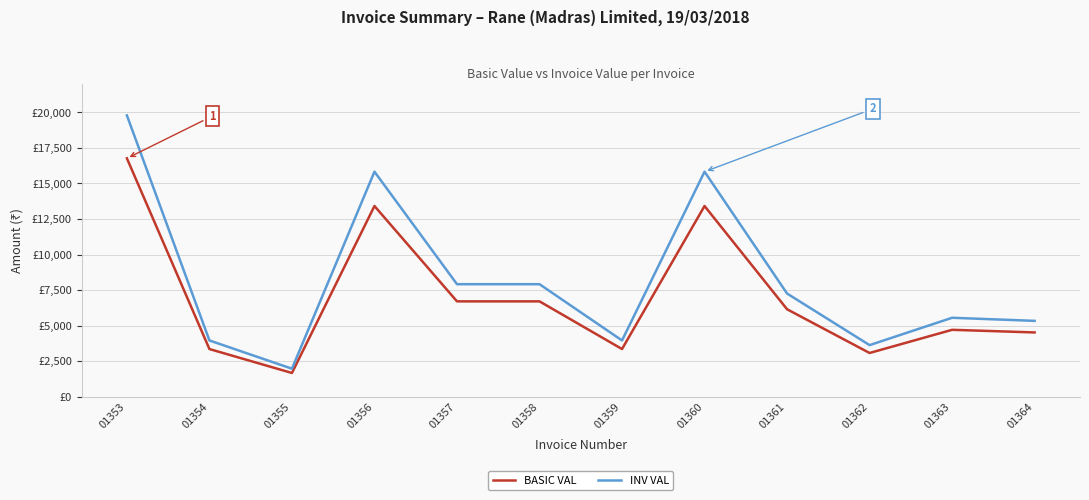

Rank the series by their maximum value, from highest to lowest.

INV VAL, BASIC VAL